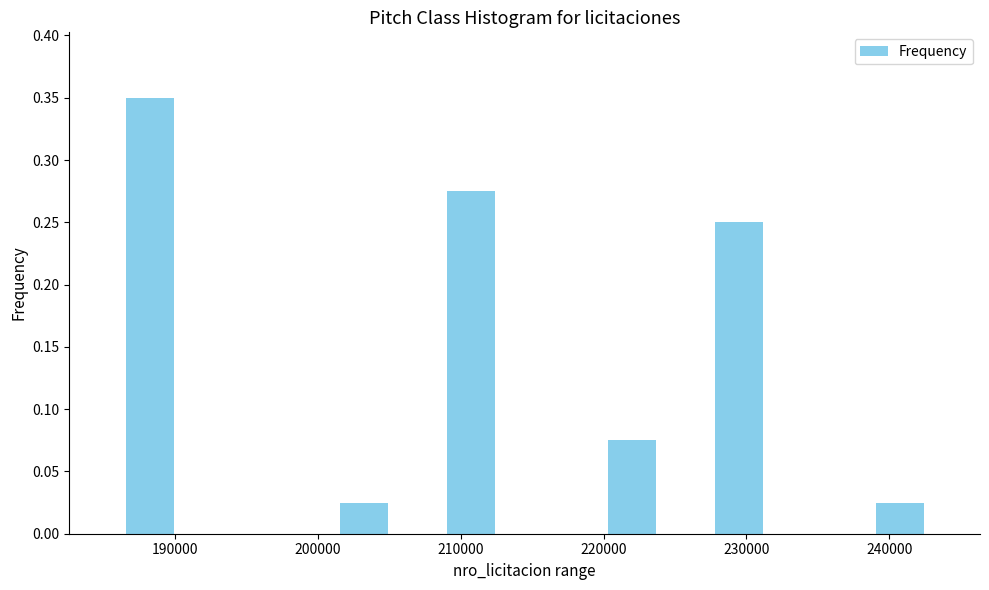

Read against the x-axis, roughly where is the centre of the tallest bar?

188000